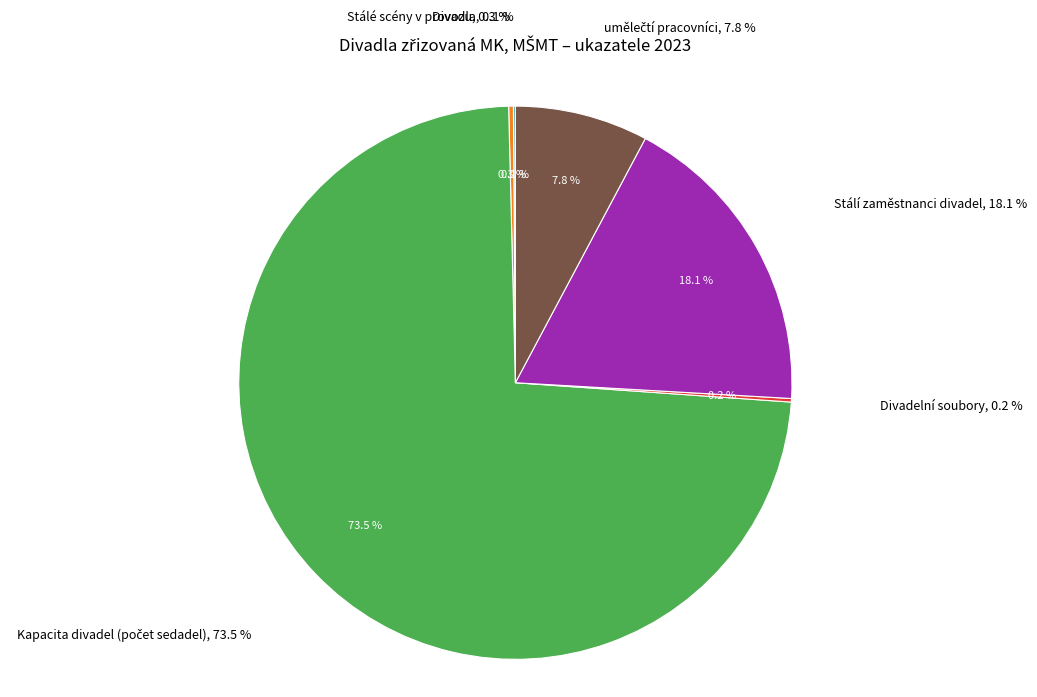

Which slice is the largest?

Kapacita divadel (počet sedadel)